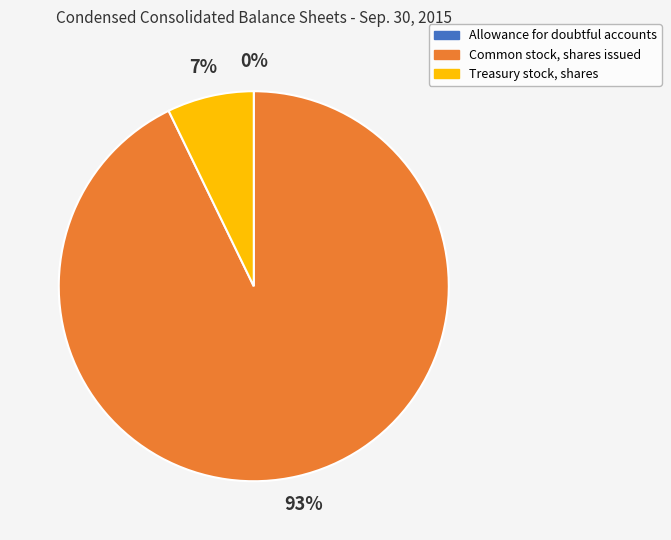

Combined, do Treasury stock, shares and Common stock, shares issued account for over 50%?

Yes